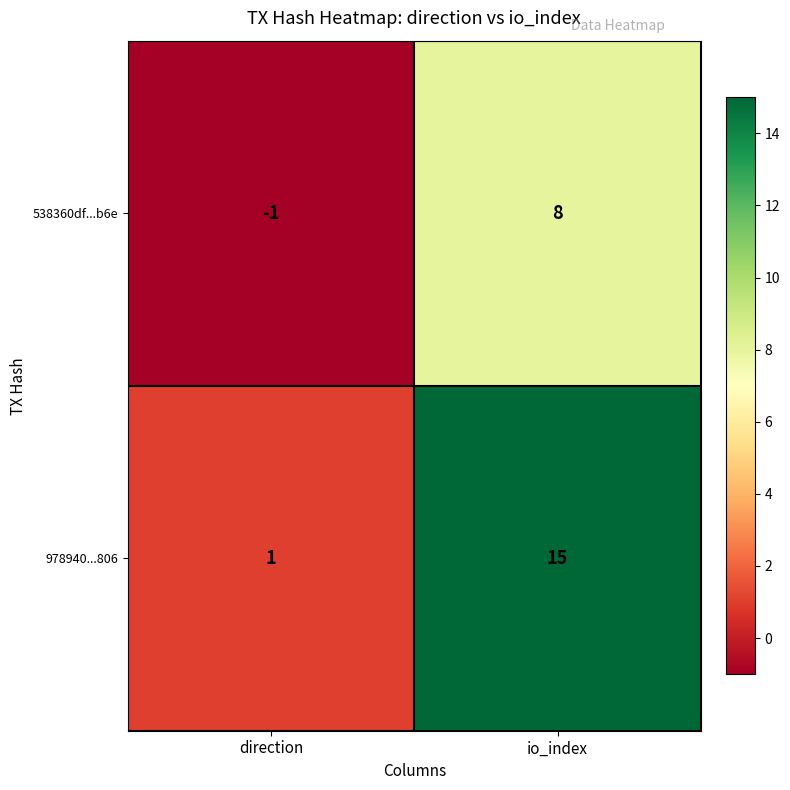

What is the sum of the 978940...806 values at direction and io_index?

16